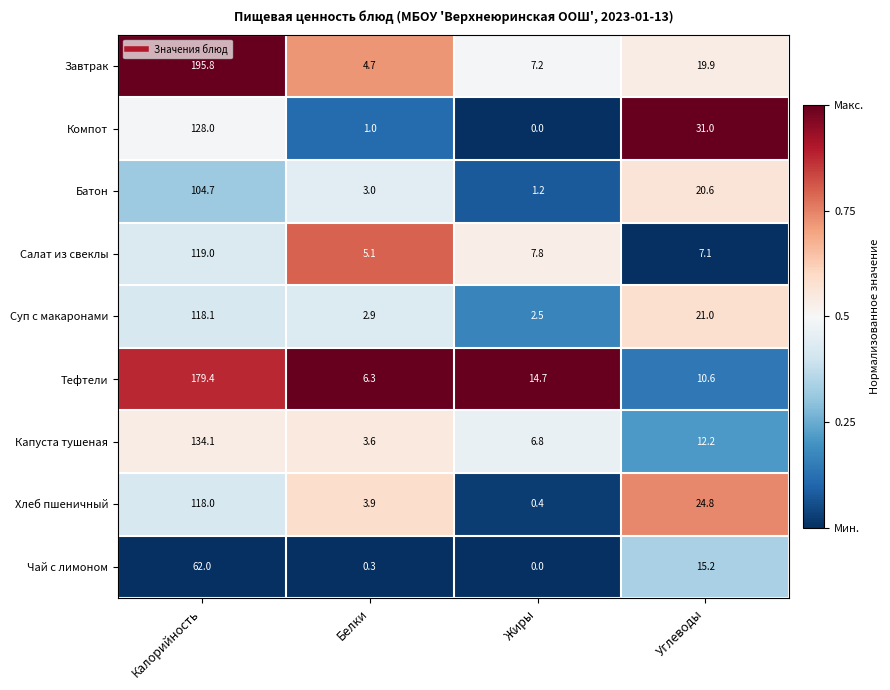

Which series changed the most between Жиры and Углеводы?

Компот